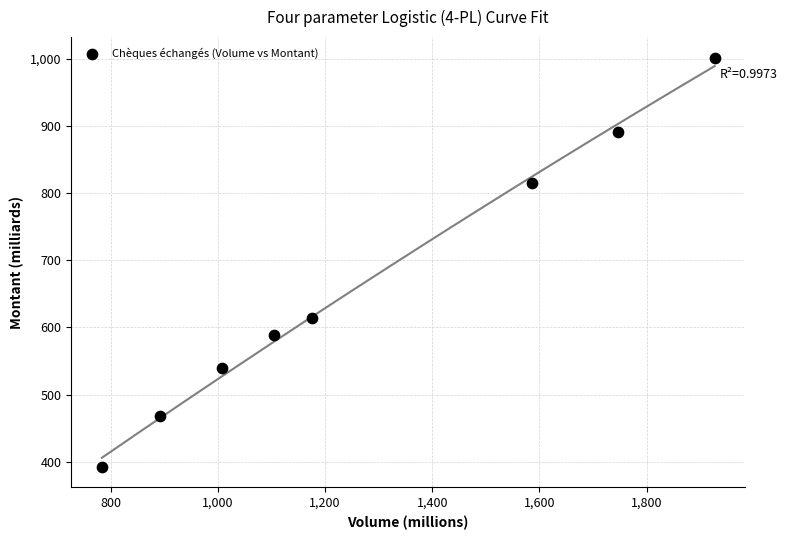

What Y value in the scatter plot is closest to 697?

614.2